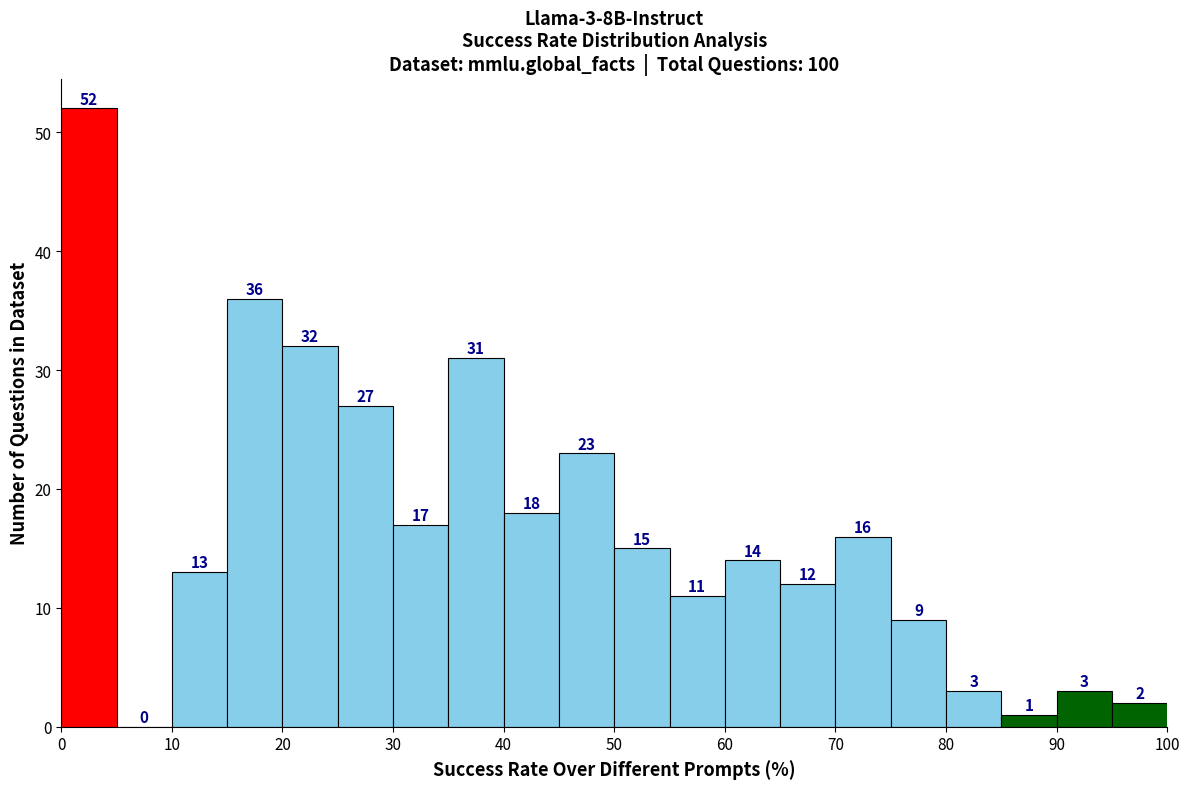

Over which range of the x-axis is the bar tallest?

0 to 5